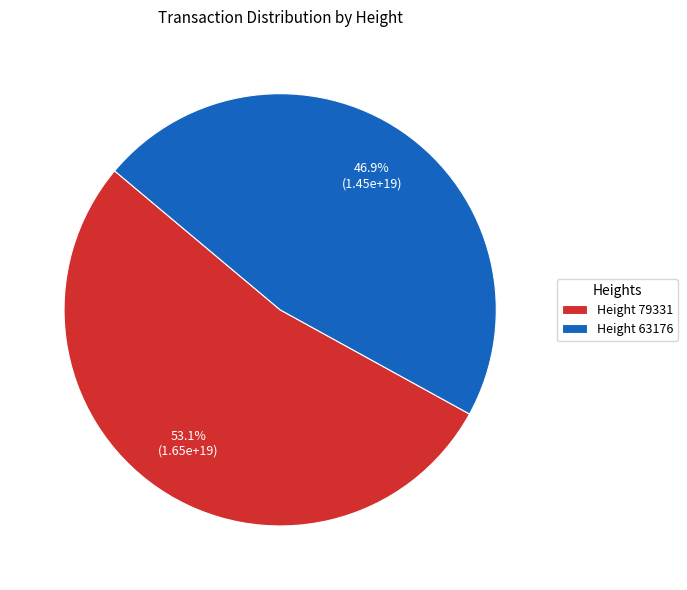

Approximately how many times larger is the value at Height 63176 compared to Height 79331?

0.9